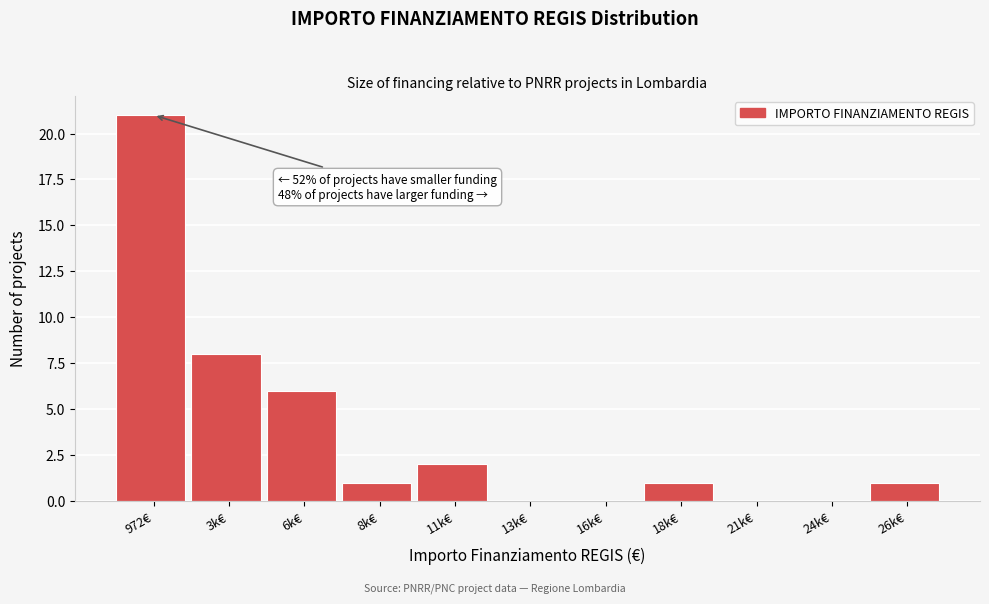

Reading left to right, what are all the values shown in this chart?

972€=21	3k€=8	6k€=6	8k€=1	11k€=2	13k€=0	16k€=0	18k€=1	21k€=0	24k€=0	26k€=1